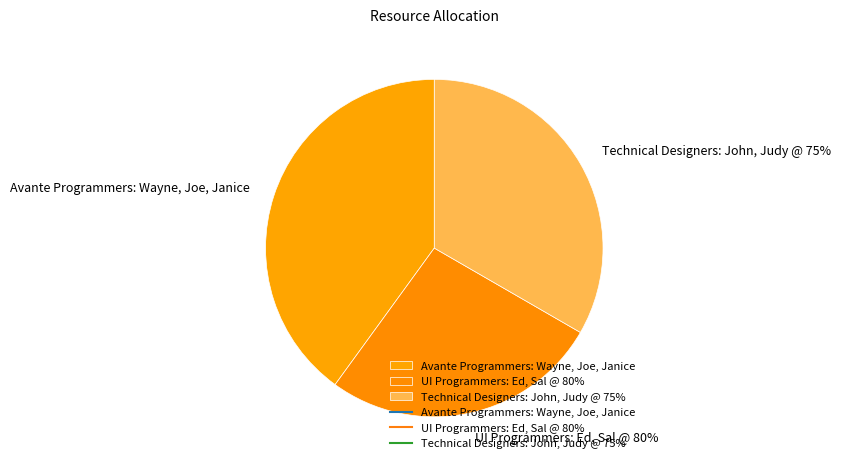

The Technical Designers: John, Judy @ 75% slice represents 47% of the pie. True or false?

False